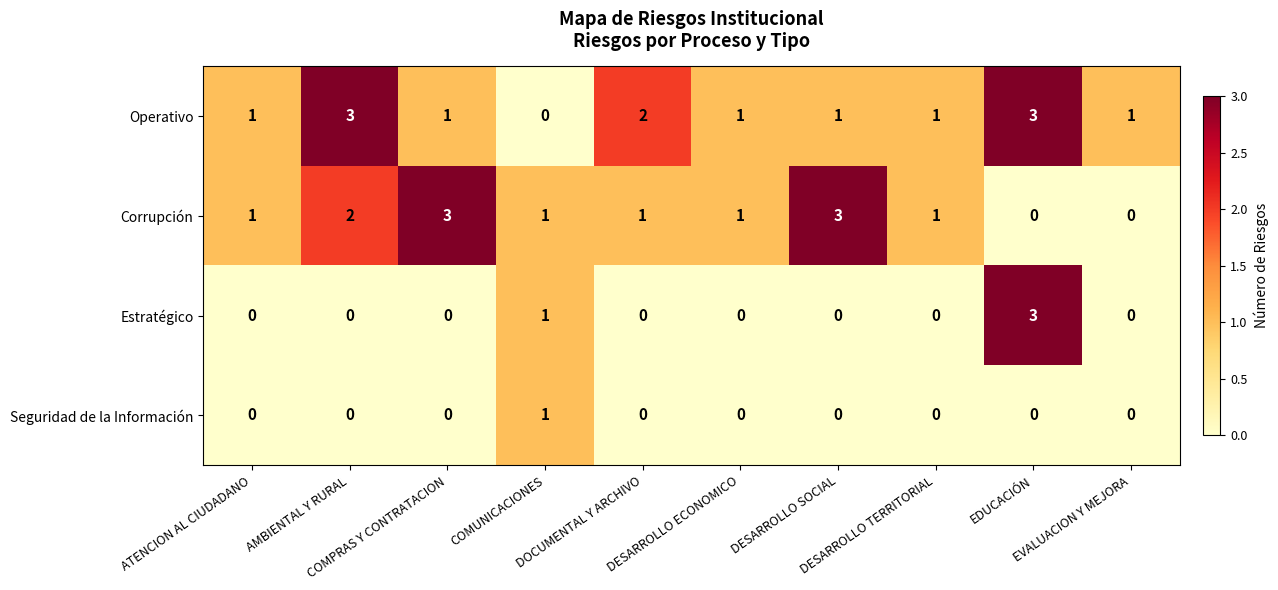

How many Operativo values are between 1 and 2?

7